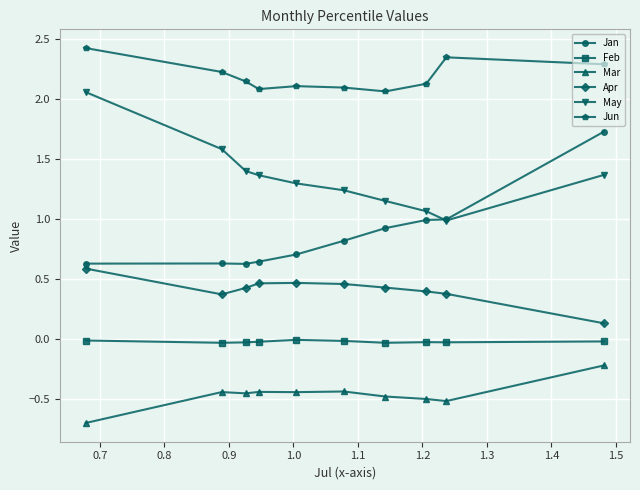

True or false: Apr has more than 1 interior local peaks.

False